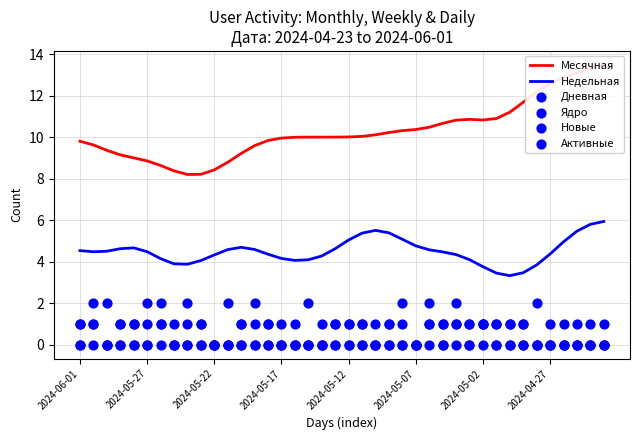

Which series reaches the minimum Y coordinate?

Дневная